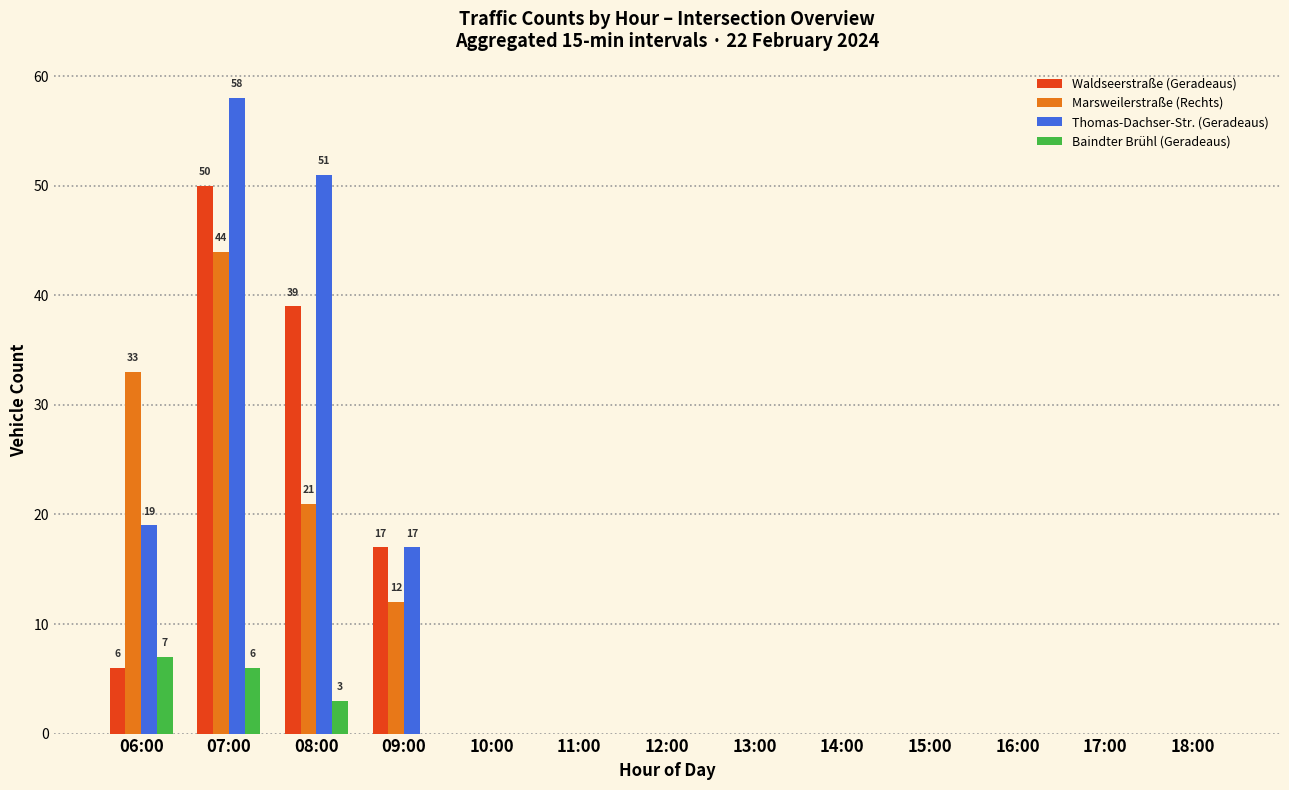

At which category is the sum across all series the highest?

07:00